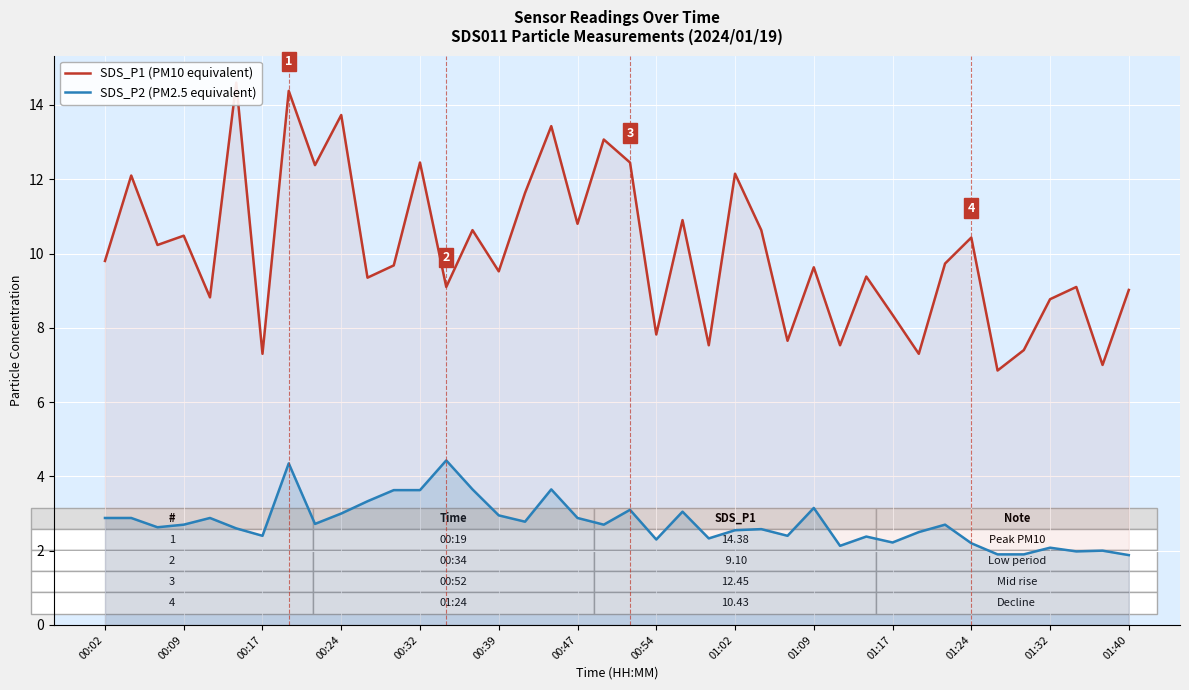

True or false: SDS_P2 (PM2.5 equivalent) has a value of 2.0 at 00:24.

False